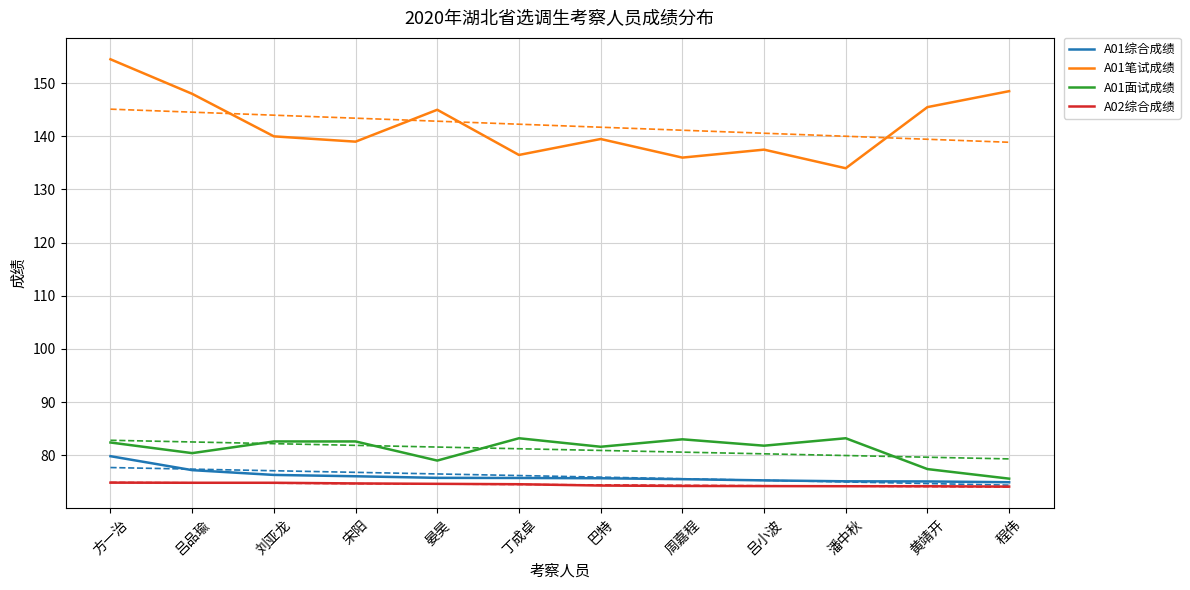

At which label does A01笔试成绩 first exceed 140?

方一治